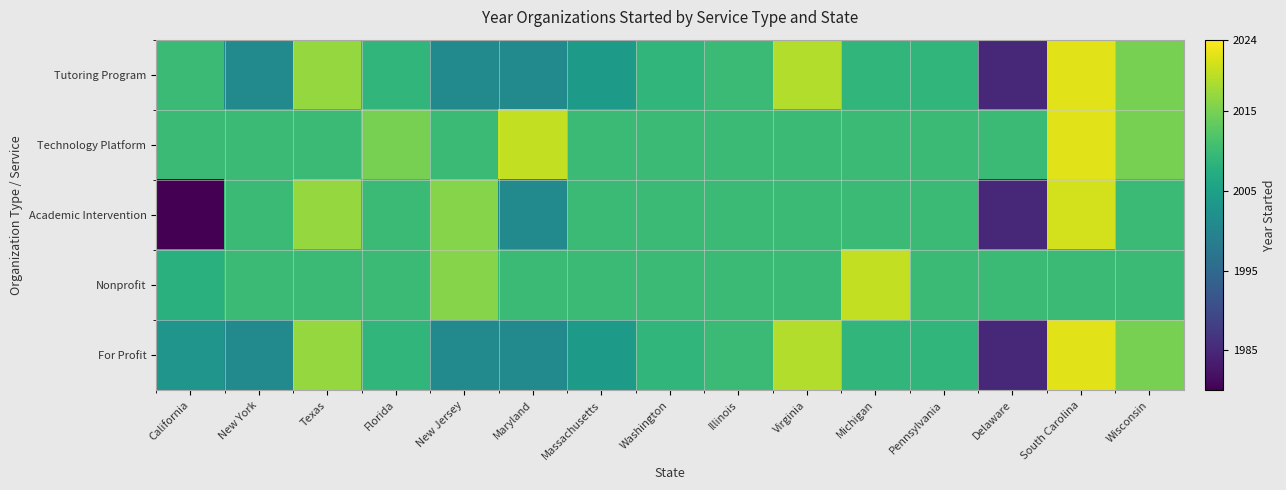

What is the difference between the highest and lowest values at Virginia?

9